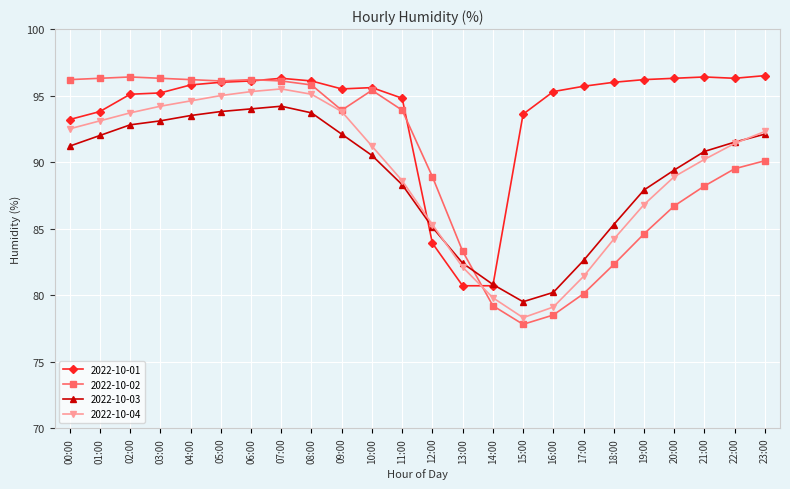

What position from the left is 17:00?

18